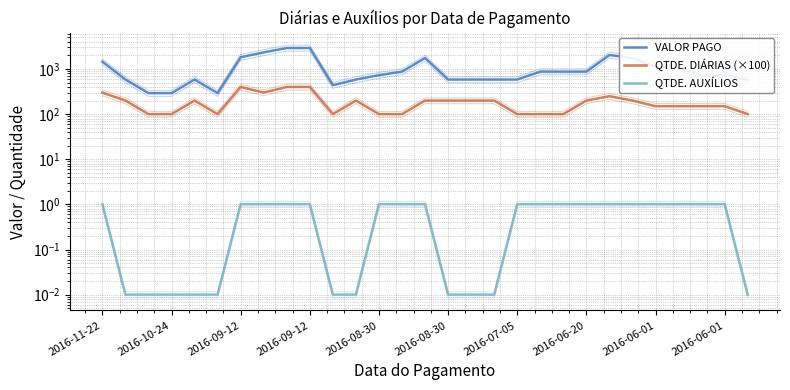

At which category does the chart reach its minimum across all series?

2016-10-24